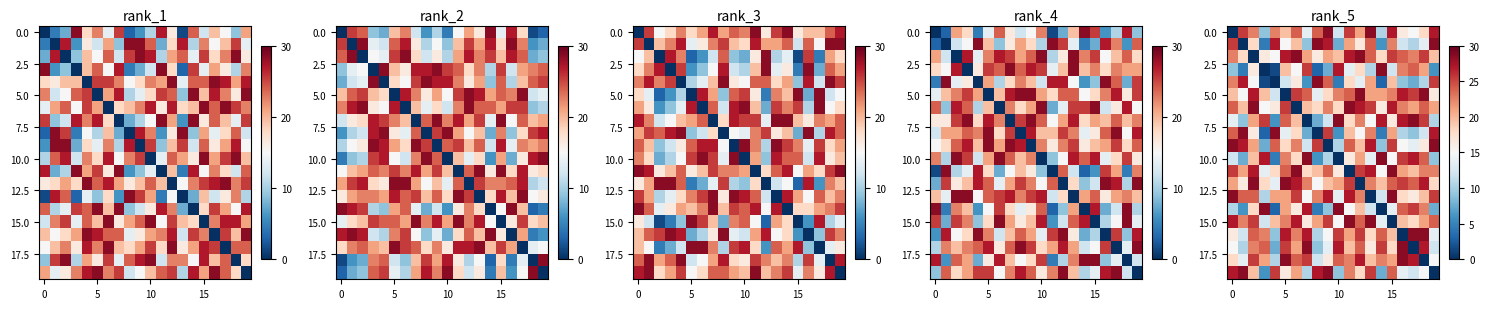

How many data points does each series have?

20